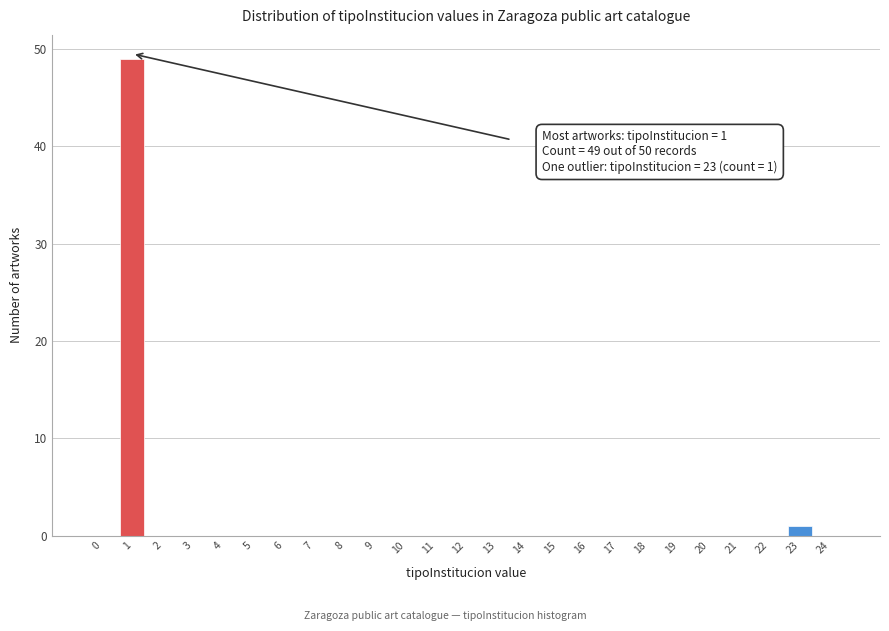

Reading left to right, transcribe all the data shown in this chart.

0=0	1=49	2=0	3=0	4=0	5=0	6=0	7=0	8=0	9=0	10=0	11=0	12=0	13=0	14=0	15=0	16=0	17=0	18=0	19=0	20=0	21=0	22=0	23=1	24=0